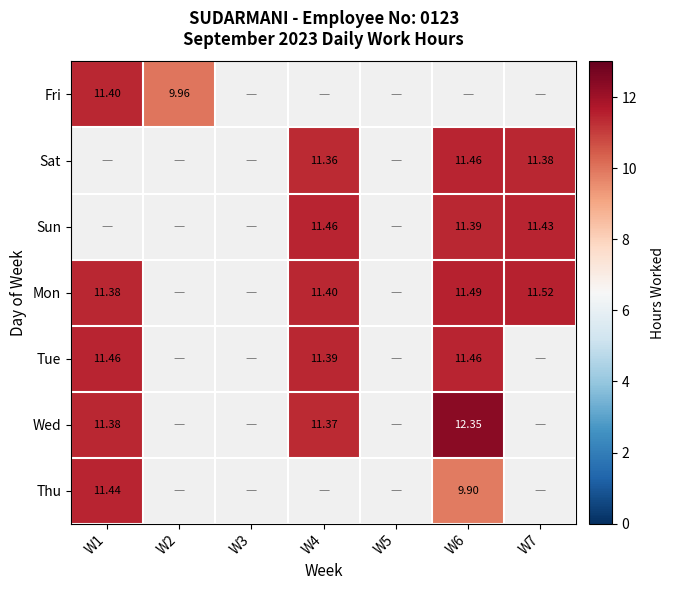

What is the maximum value shown in the chart?

12.3